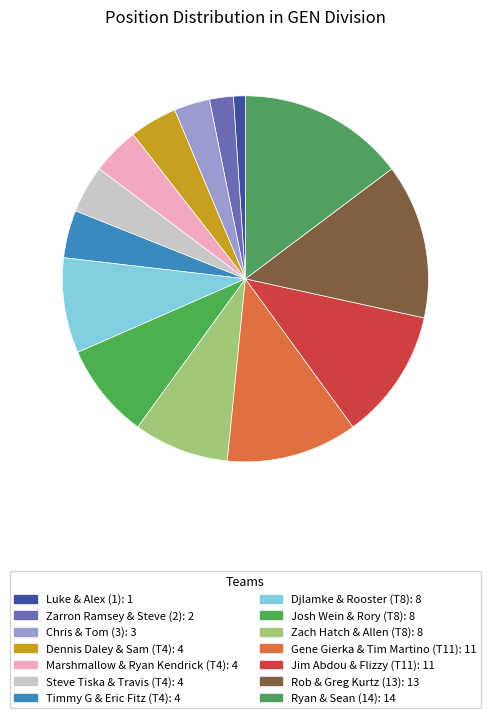

Which has a higher value, Ryan & Sean (14) or Luke & Alex (1)?

Ryan & Sean (14)